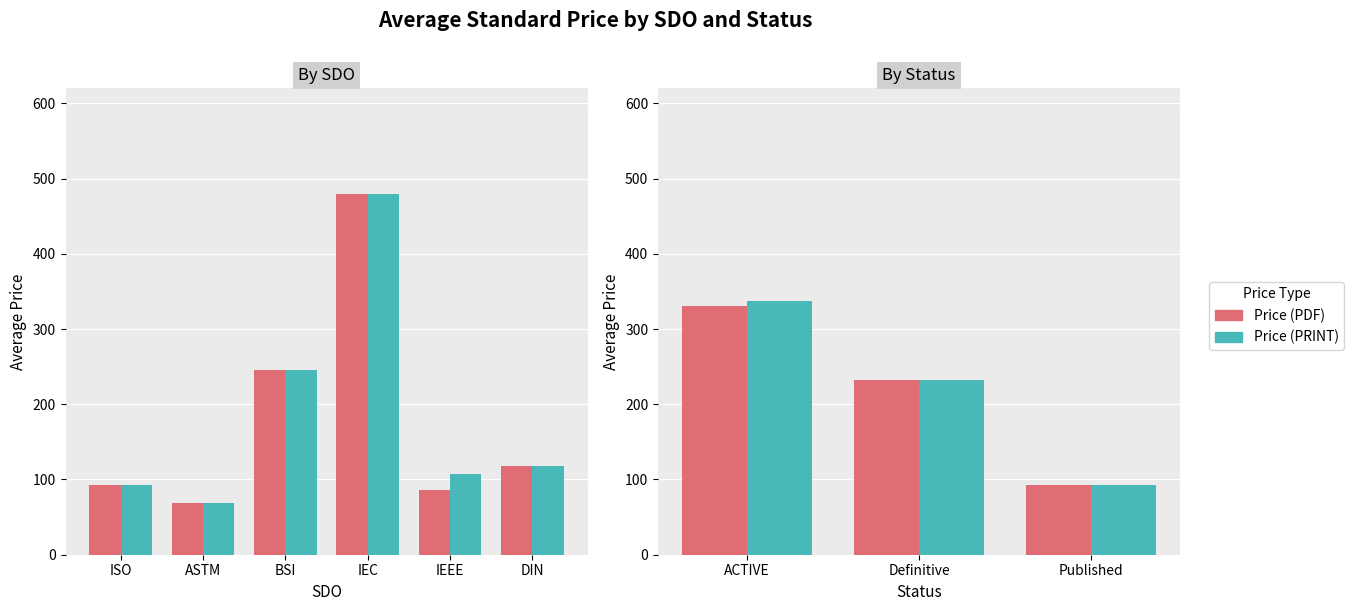

Rank the series by their average value, from highest to lowest.

Price (PRINT), Price (PDF)